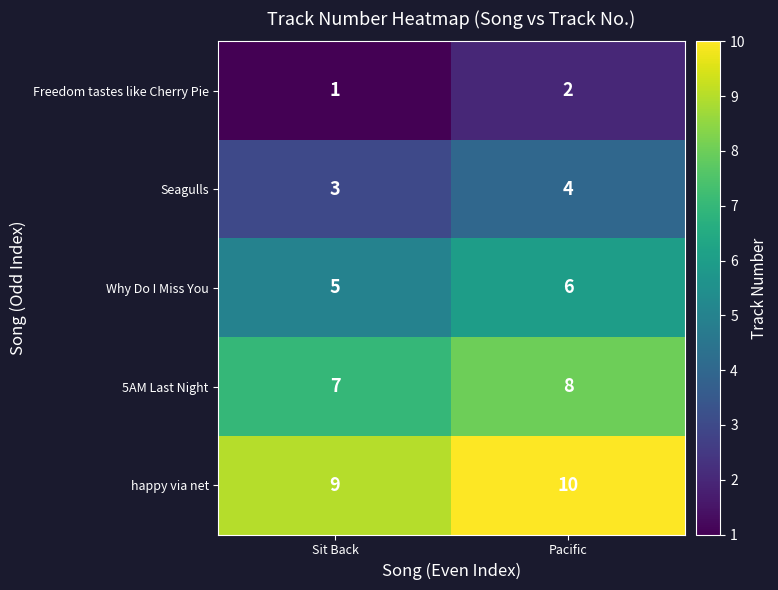

Reading left to right, transcribe all the data shown in this chart.

Freedom tastes like Cherry Pie: 1	2
Seagulls: 3	4
Why Do I Miss You: 5	6
5AM Last Night: 7	8
happy via net: 9	10